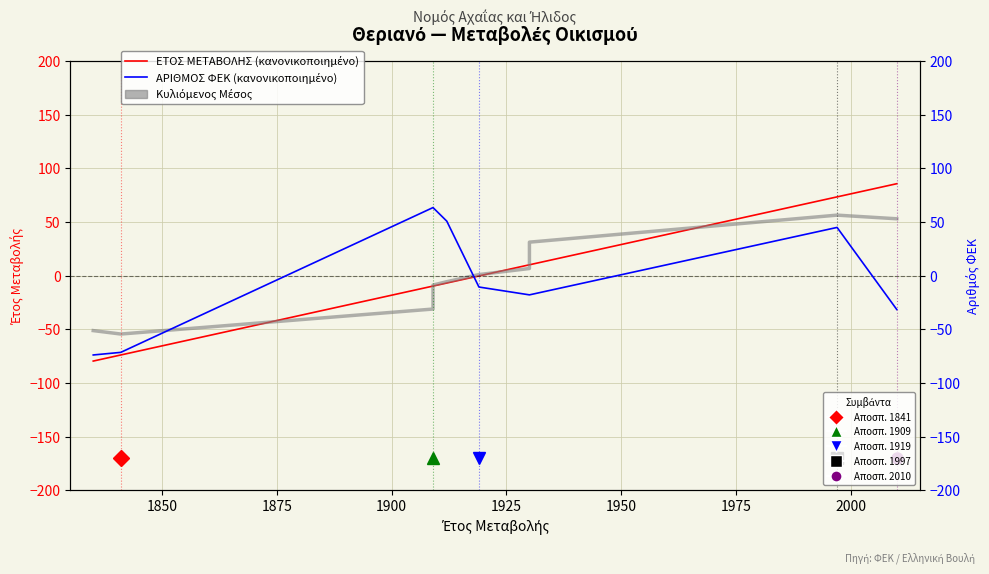

How many positive values does the Κυλιόμενος Μέσος (3 σημεία) series have?

5